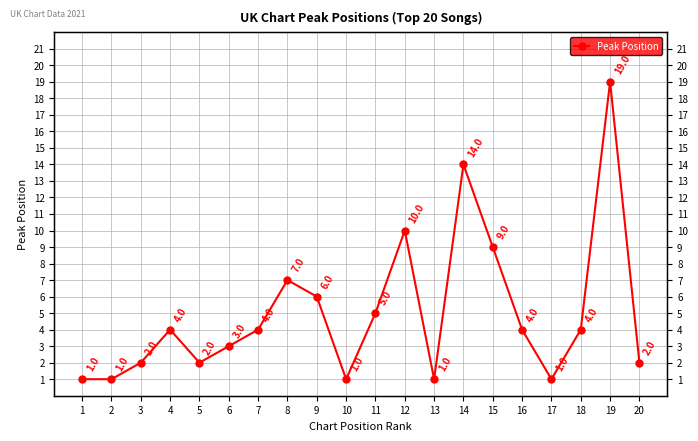

Count the number of values greater than 4.

7